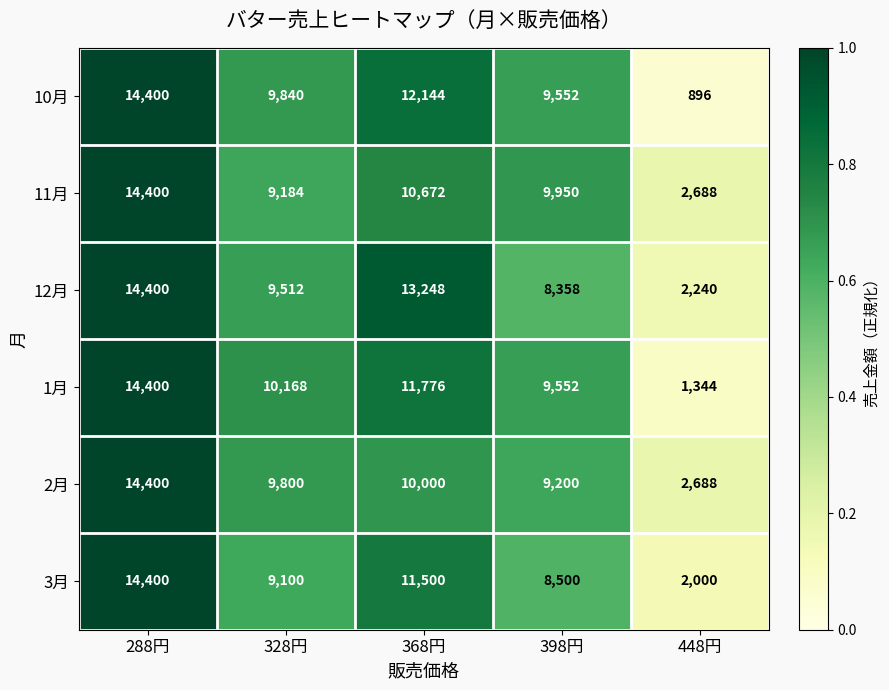

Which series changed the most between 328円 and 398円?

12月